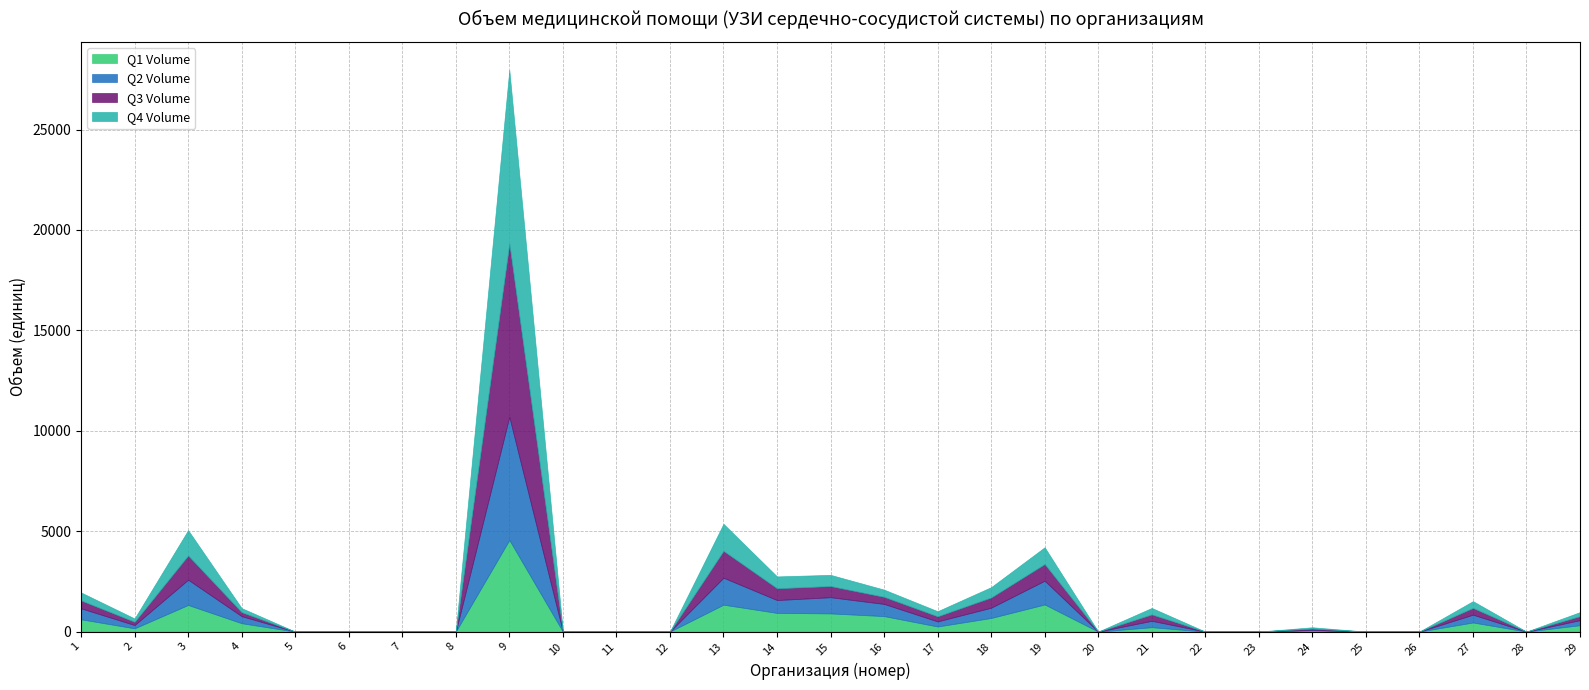

What is the spread (max minus min) of values at 2?

1